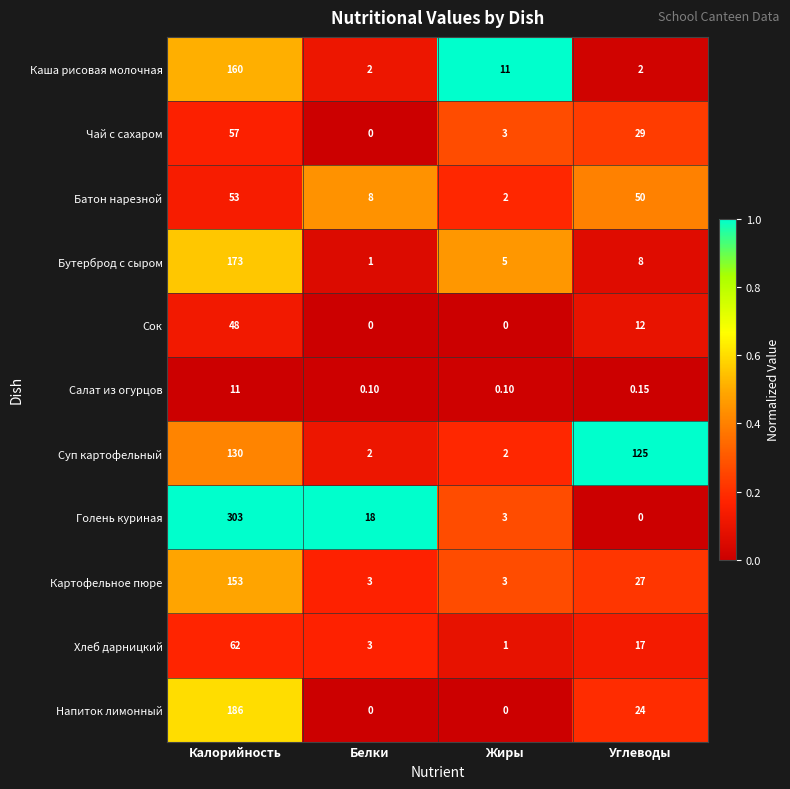

Which series has the largest total across all categories?

Голень куриная